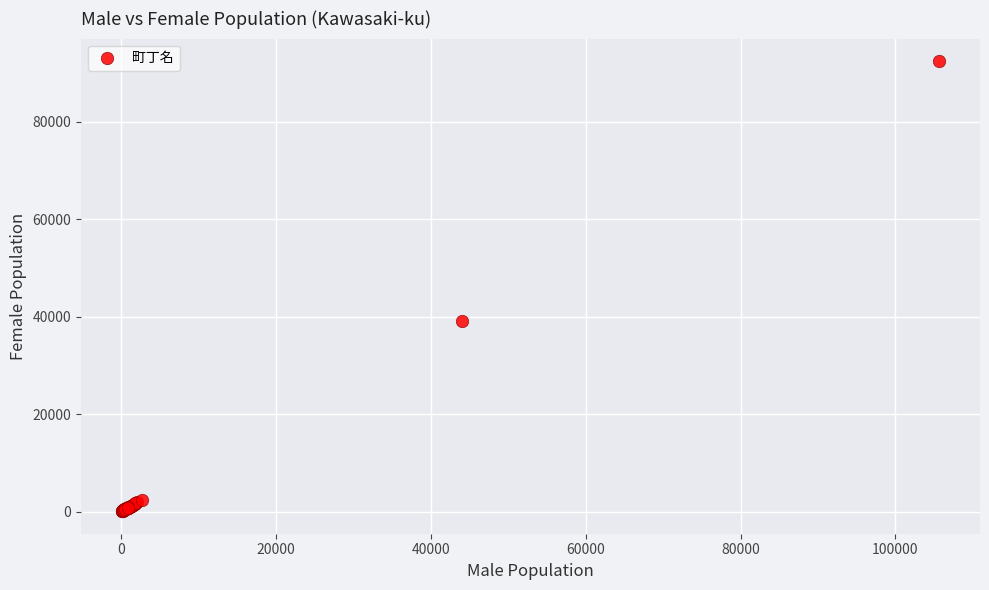

What Y value in the scatter plot is closest to 46233?

39063